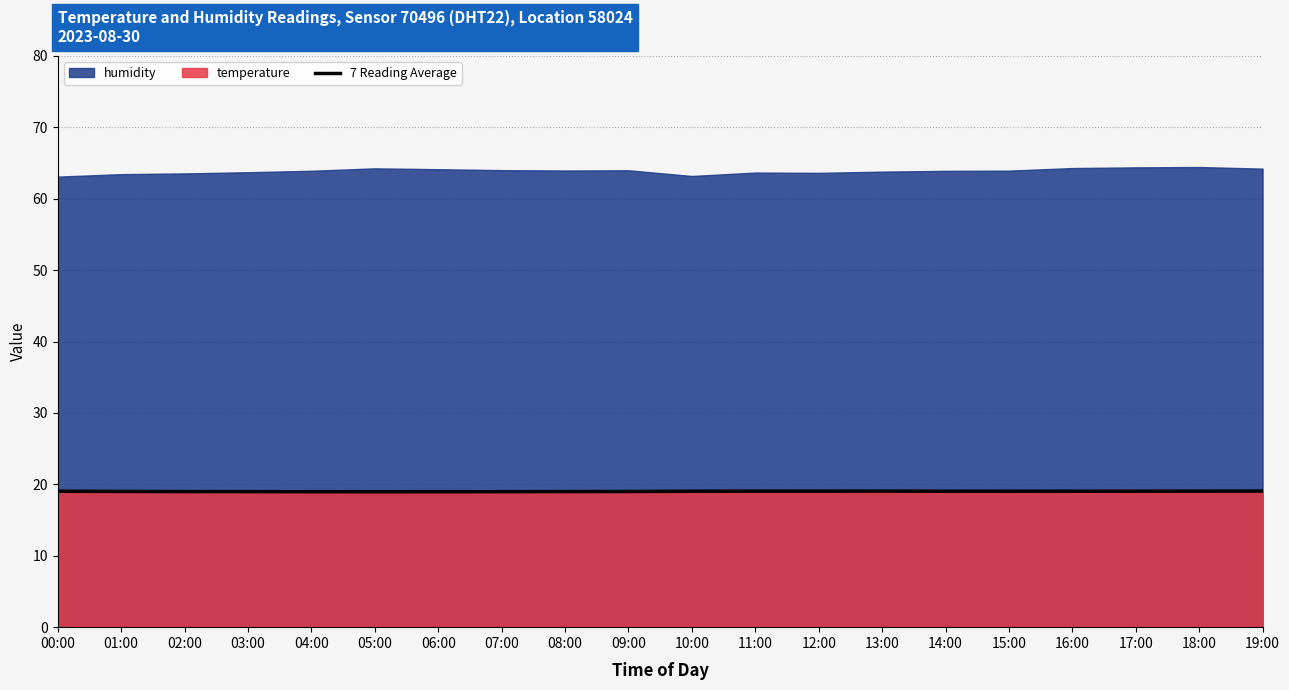

Where does the data first go above 19?

00:00